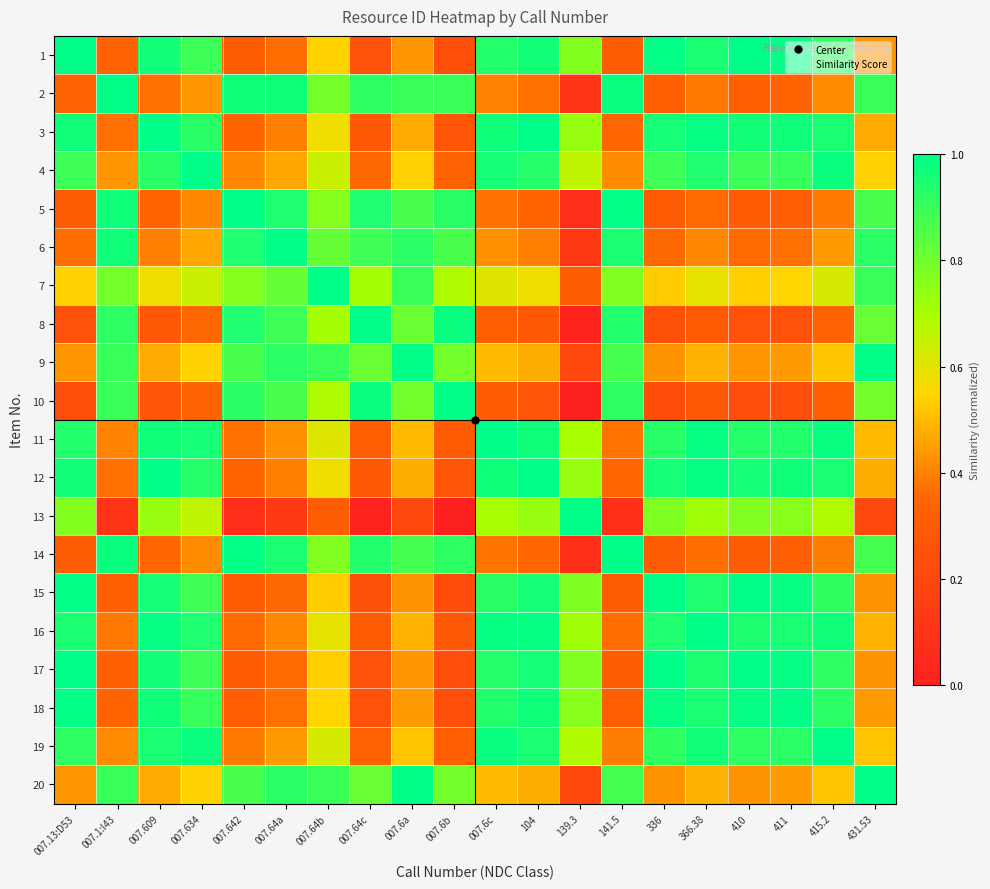

Reading left to right, list all the values displayed in this chart.

1: 007.13:D53=1.0	007.1:I43=0.3	007.609=1.0	007.634=0.9	007.642=0.3	007.64a=0.4	007.64b=0.5	007.64c=0.2	007.6a=0.4	007.6b=0.2	007.6c=0.9	104=1.0	139.3=0.8	141.5=0.3	336=1.0	366.38=0.9	410=1.0	411=1.0	415.2=0.9	431.53=0.4
2: 007.13:D53=0.3	007.1:I43=1.0	007.609=0.4	007.634=0.4	007.642=1.0	007.64a=1.0	007.64b=0.8	007.64c=0.9	007.6a=0.9	007.6b=0.9	007.6c=0.4	104=0.4	139.3=0.1	141.5=1.0	336=0.3	366.38=0.4	410=0.3	411=0.3	415.2=0.4	431.53=0.9
3: 007.13:D53=1.0	007.1:I43=0.4	007.609=1.0	007.634=0.9	007.642=0.3	007.64a=0.4	007.64b=0.6	007.64c=0.3	007.6a=0.5	007.6b=0.3	007.6c=1.0	104=1.0	139.3=0.7	141.5=0.3	336=1.0	366.38=1.0	410=1.0	411=1.0	415.2=1.0	431.53=0.5
4: 007.13:D53=0.9	007.1:I43=0.4	007.609=0.9	007.634=1.0	007.642=0.4	007.64a=0.5	007.64b=0.6	007.64c=0.4	007.6a=0.5	007.6b=0.3	007.6c=1.0	104=0.9	139.3=0.7	141.5=0.4	336=0.9	366.38=0.9	410=0.9	411=0.9	415.2=1.0	431.53=0.5
5: 007.13:D53=0.3	007.1:I43=1.0	007.609=0.3	007.634=0.4	007.642=1.0	007.64a=0.9	007.64b=0.8	007.64c=0.9	007.6a=0.9	007.6b=0.9	007.6c=0.4	104=0.3	139.3=0.1	141.5=1.0	336=0.3	366.38=0.4	410=0.3	411=0.3	415.2=0.4	431.53=0.9
6: 007.13:D53=0.4	007.1:I43=1.0	007.609=0.4	007.634=0.5	007.642=0.9	007.64a=1.0	007.64b=0.8	007.64c=0.9	007.6a=0.9	007.6b=0.9	007.6c=0.4	104=0.4	139.3=0.1	141.5=1.0	336=0.4	366.38=0.4	410=0.4	411=0.4	415.2=0.4	431.53=0.9
7: 007.13:D53=0.5	007.1:I43=0.8	007.609=0.6	007.634=0.6	007.642=0.8	007.64a=0.8	007.64b=1.0	007.64c=0.7	007.6a=0.9	007.6b=0.7	007.6c=0.6	104=0.6	139.3=0.3	141.5=0.8	336=0.5	366.38=0.6	410=0.5	411=0.5	415.2=0.6	431.53=0.9
8: 007.13:D53=0.2	007.1:I43=0.9	007.609=0.3	007.634=0.4	007.642=0.9	007.64a=0.9	007.64b=0.7	007.64c=1.0	007.6a=0.8	007.6b=1.0	007.6c=0.3	104=0.3	139.3=0.0	141.5=0.9	336=0.2	366.38=0.3	410=0.2	411=0.3	415.2=0.3	431.53=0.8
9: 007.13:D53=0.4	007.1:I43=0.9	007.609=0.5	007.634=0.5	007.642=0.9	007.64a=0.9	007.64b=0.9	007.64c=0.8	007.6a=1.0	007.6b=0.8	007.6c=0.5	104=0.5	139.3=0.2	141.5=0.9	336=0.4	366.38=0.5	410=0.4	411=0.4	415.2=0.5	431.53=1.0
10: 007.13:D53=0.2	007.1:I43=0.9	007.609=0.3	007.634=0.3	007.642=0.9	007.64a=0.9	007.64b=0.7	007.64c=1.0	007.6a=0.8	007.6b=1.0	007.6c=0.3	104=0.3	139.3=0.0	141.5=0.9	336=0.2	366.38=0.3	410=0.2	411=0.2	415.2=0.3	431.53=0.8
11: 007.13:D53=0.9	007.1:I43=0.4	007.609=1.0	007.634=1.0	007.642=0.4	007.64a=0.4	007.64b=0.6	007.64c=0.3	007.6a=0.5	007.6b=0.3	007.6c=1.0	104=1.0	139.3=0.7	141.5=0.4	336=0.9	366.38=1.0	410=0.9	411=0.9	415.2=1.0	431.53=0.5
12: 007.13:D53=1.0	007.1:I43=0.4	007.609=1.0	007.634=0.9	007.642=0.3	007.64a=0.4	007.64b=0.6	007.64c=0.3	007.6a=0.5	007.6b=0.3	007.6c=1.0	104=1.0	139.3=0.7	141.5=0.3	336=1.0	366.38=1.0	410=1.0	411=1.0	415.2=1.0	431.53=0.5
13: 007.13:D53=0.8	007.1:I43=0.1	007.609=0.7	007.634=0.7	007.642=0.1	007.64a=0.1	007.64b=0.3	007.64c=0.0	007.6a=0.2	007.6b=0.0	007.6c=0.7	104=0.7	139.3=1.0	141.5=0.1	336=0.8	366.38=0.7	410=0.8	411=0.8	415.2=0.7	431.53=0.2
14: 007.13:D53=0.3	007.1:I43=1.0	007.609=0.3	007.634=0.4	007.642=1.0	007.64a=1.0	007.64b=0.8	007.64c=0.9	007.6a=0.9	007.6b=0.9	007.6c=0.4	104=0.3	139.3=0.1	141.5=1.0	336=0.3	366.38=0.4	410=0.3	411=0.3	415.2=0.4	431.53=0.9
15: 007.13:D53=1.0	007.1:I43=0.3	007.609=1.0	007.634=0.9	007.642=0.3	007.64a=0.4	007.64b=0.5	007.64c=0.2	007.6a=0.4	007.6b=0.2	007.6c=0.9	104=1.0	139.3=0.8	141.5=0.3	336=1.0	366.38=0.9	410=1.0	411=1.0	415.2=0.9	431.53=0.4
16: 007.13:D53=0.9	007.1:I43=0.4	007.609=1.0	007.634=0.9	007.642=0.4	007.64a=0.4	007.64b=0.6	007.64c=0.3	007.6a=0.5	007.6b=0.3	007.6c=1.0	104=1.0	139.3=0.7	141.5=0.4	336=0.9	366.38=1.0	410=0.9	411=1.0	415.2=1.0	431.53=0.5
17: 007.13:D53=1.0	007.1:I43=0.3	007.609=1.0	007.634=0.9	007.642=0.3	007.64a=0.4	007.64b=0.5	007.64c=0.2	007.6a=0.4	007.6b=0.2	007.6c=0.9	104=1.0	139.3=0.8	141.5=0.3	336=1.0	366.38=0.9	410=1.0	411=1.0	415.2=0.9	431.53=0.4
18: 007.13:D53=1.0	007.1:I43=0.3	007.609=1.0	007.634=0.9	007.642=0.3	007.64a=0.4	007.64b=0.5	007.64c=0.3	007.6a=0.4	007.6b=0.2	007.6c=0.9	104=1.0	139.3=0.8	141.5=0.3	336=1.0	366.38=1.0	410=1.0	411=1.0	415.2=0.9	431.53=0.4
19: 007.13:D53=0.9	007.1:I43=0.4	007.609=1.0	007.634=1.0	007.642=0.4	007.64a=0.4	007.64b=0.6	007.64c=0.3	007.6a=0.5	007.6b=0.3	007.6c=1.0	104=1.0	139.3=0.7	141.5=0.4	336=0.9	366.38=1.0	410=0.9	411=0.9	415.2=1.0	431.53=0.5
20: 007.13:D53=0.4	007.1:I43=0.9	007.609=0.5	007.634=0.5	007.642=0.9	007.64a=0.9	007.64b=0.9	007.64c=0.8	007.6a=1.0	007.6b=0.8	007.6c=0.5	104=0.5	139.3=0.2	141.5=0.9	336=0.4	366.38=0.5	410=0.4	411=0.4	415.2=0.5	431.53=1.0